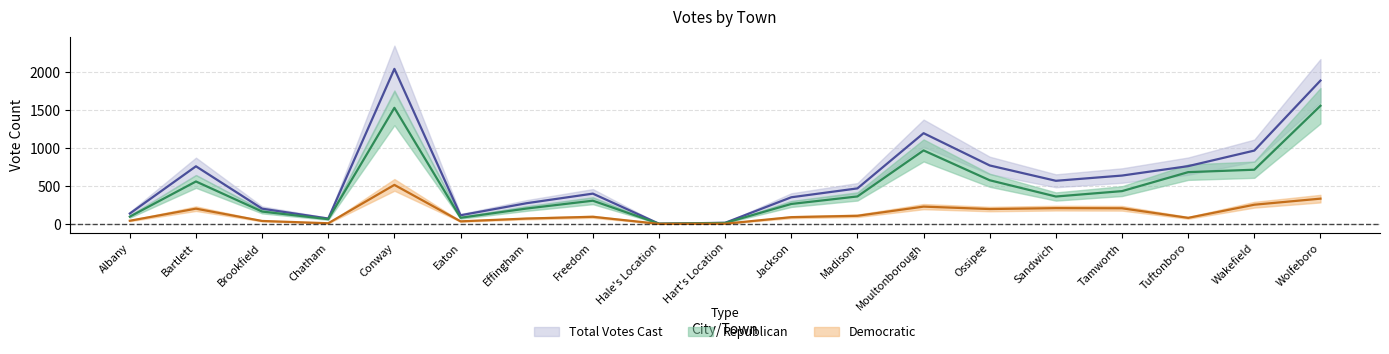

True or false: Republican and Democratic cross at least once.

False